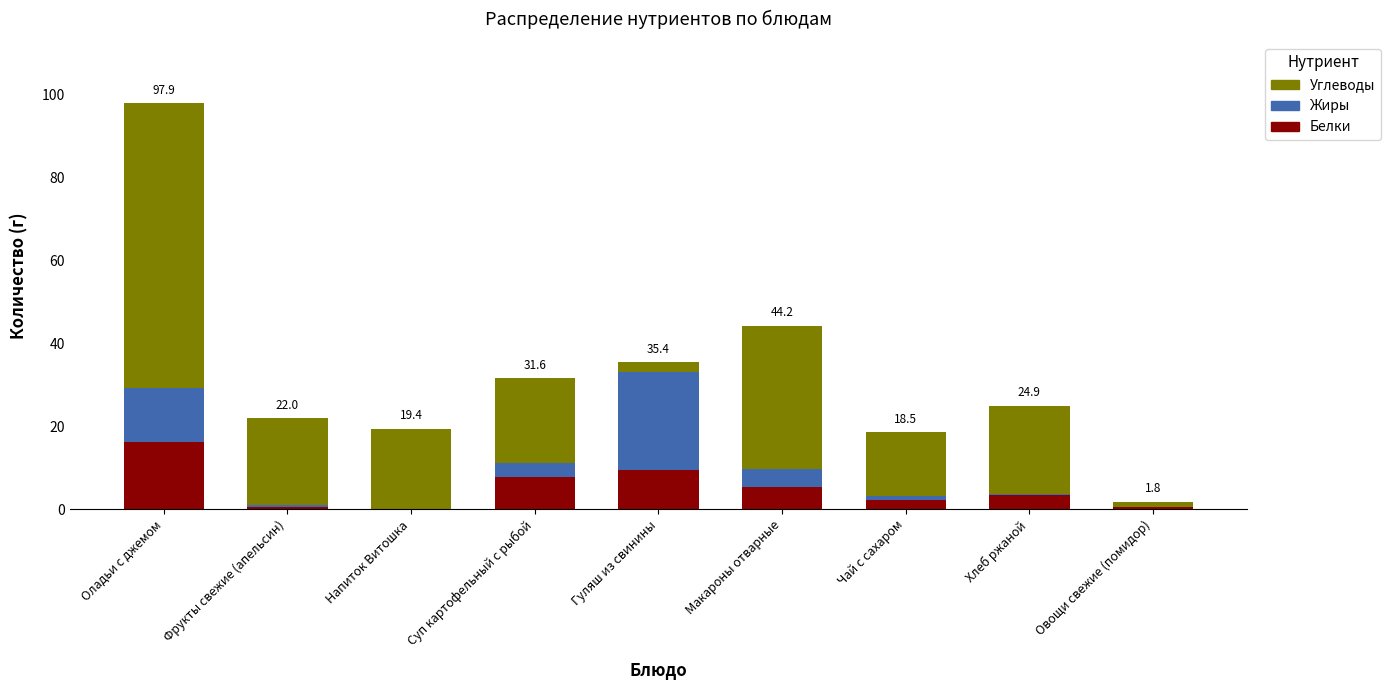

What is the sum of the Белки values at Макароны отварные and Чай с сахаром?

7.6